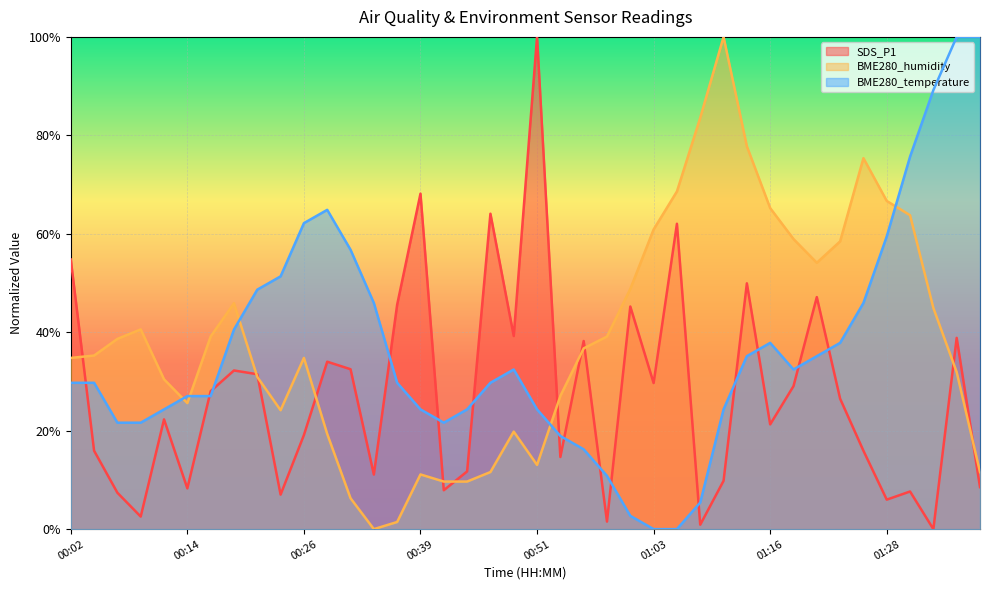

At how many categories does at least one series exceed 67?

11